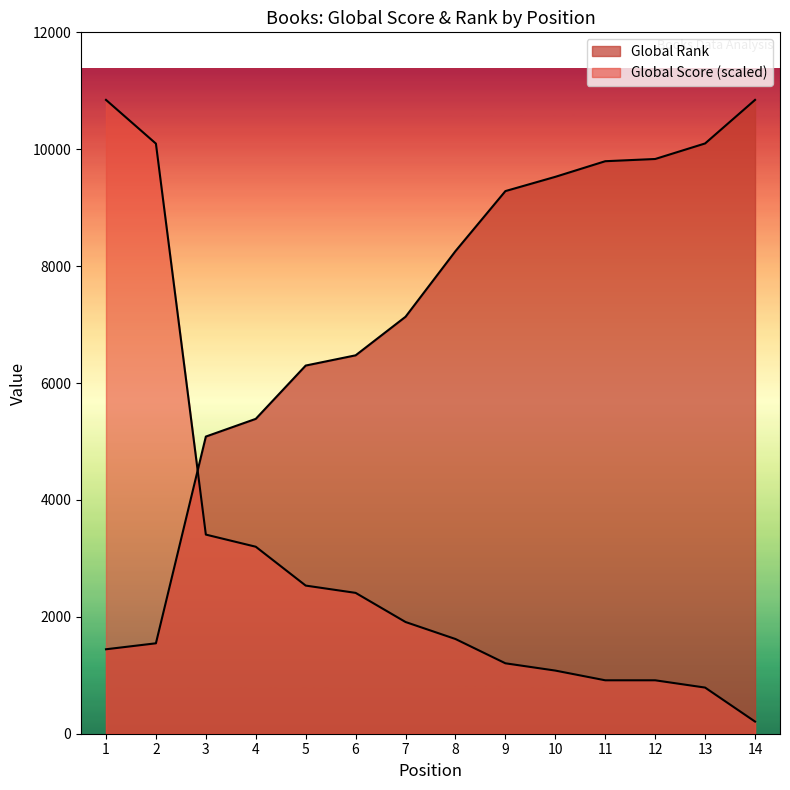

What is the sum of the Global Rank (scaled) values at 1 and 9?

10729.0